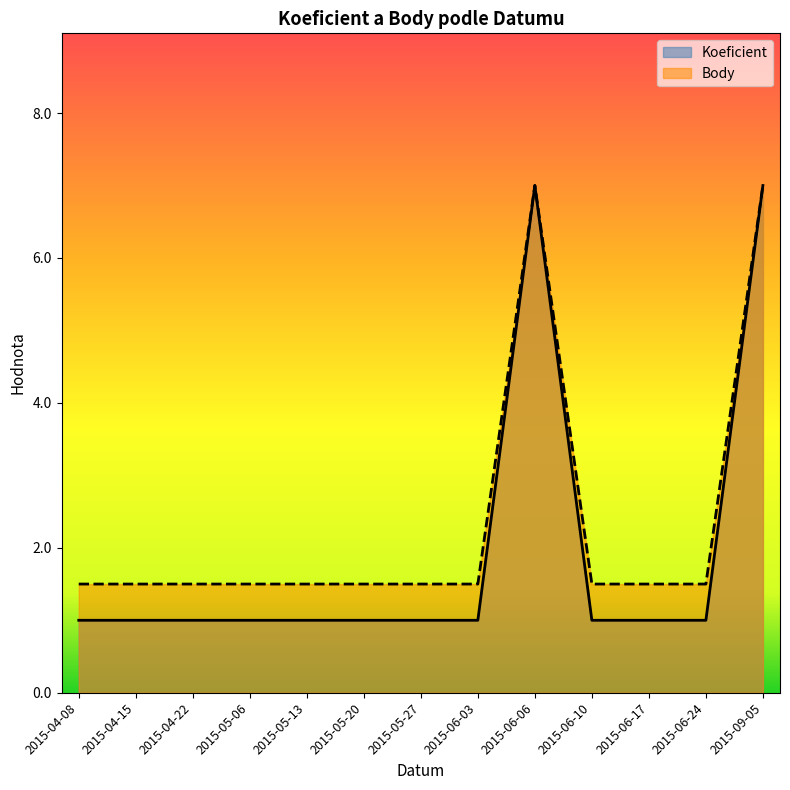

How many lines are shown in the chart?

2